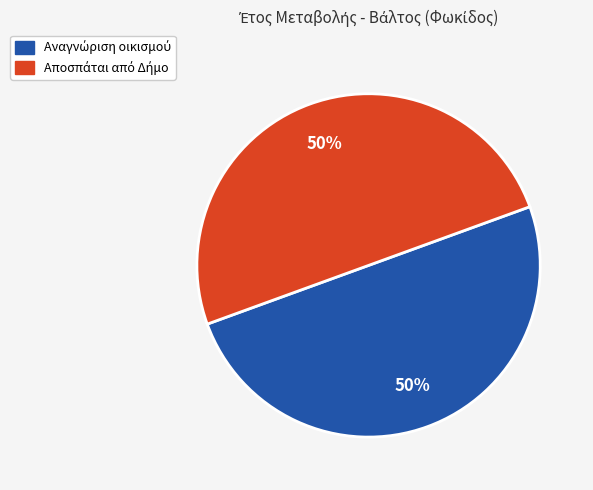

To the nearest percent, what is the average slice percentage?

50%